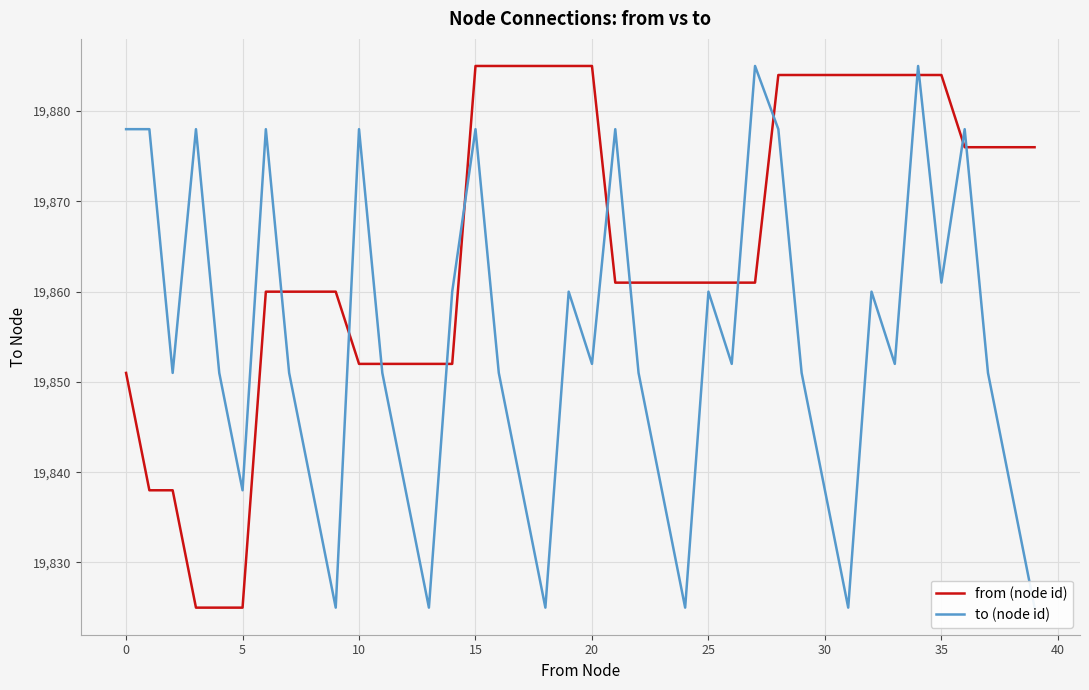

List the series in order of their peak value, highest first.

from (node id), to (node id)